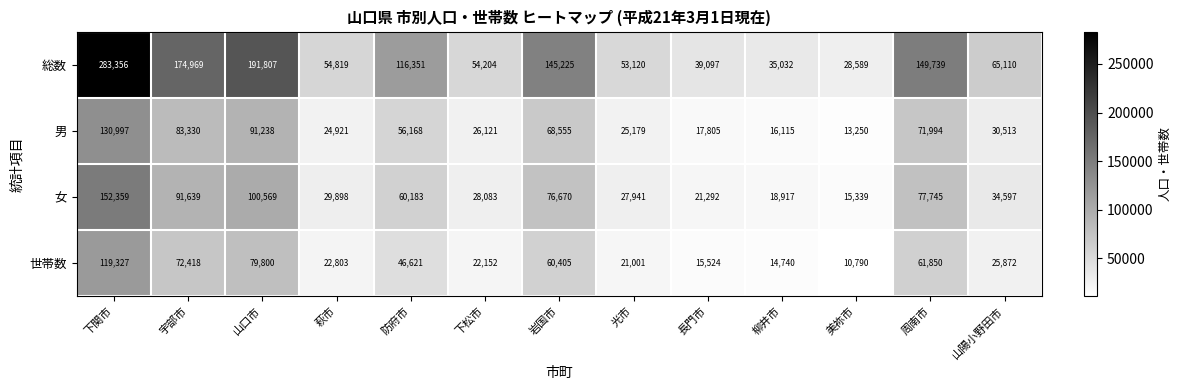

The value of 世帯数 at 美祢市 is 10790. True or false?

True